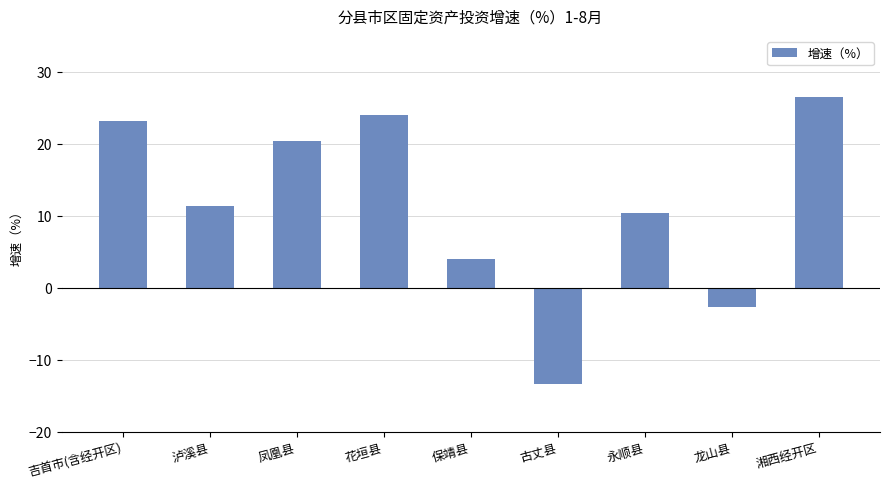

What is the greatest value displayed?

26.5